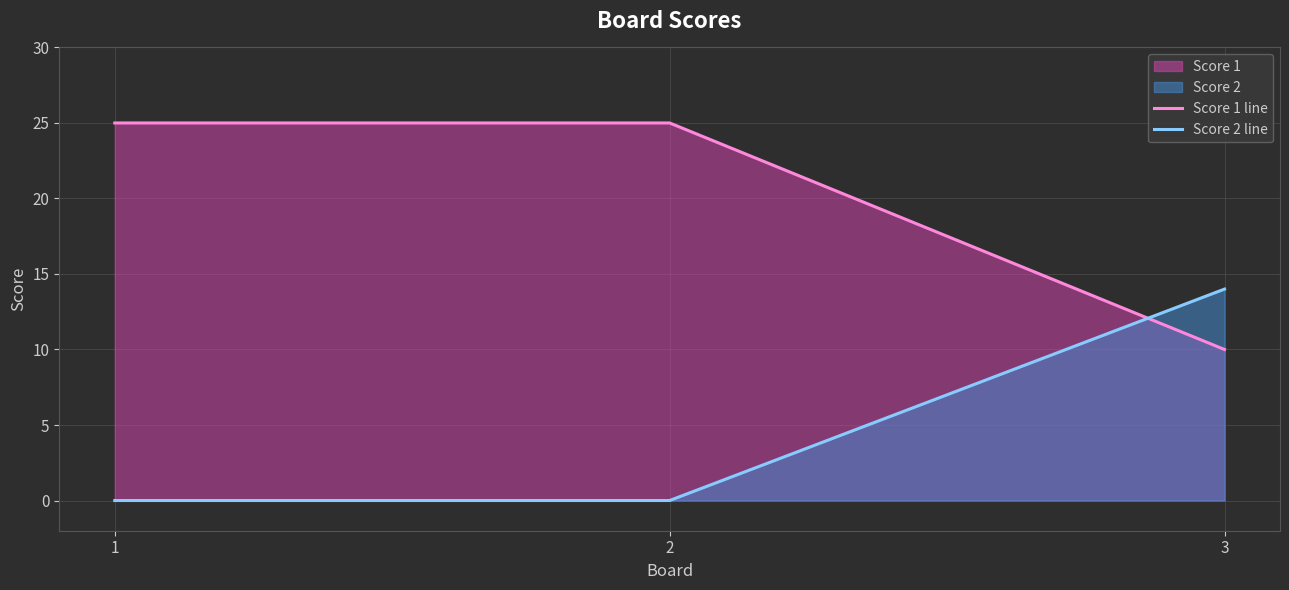

How many values in the Score 1 line series are below 25?

1